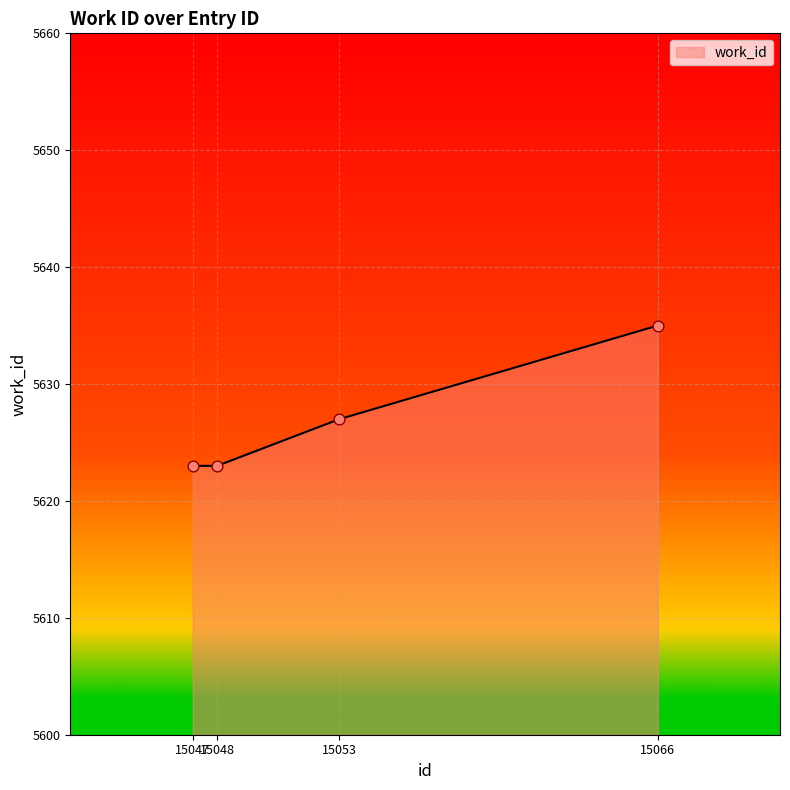

Between 15048 and 15066, which is larger?

15066